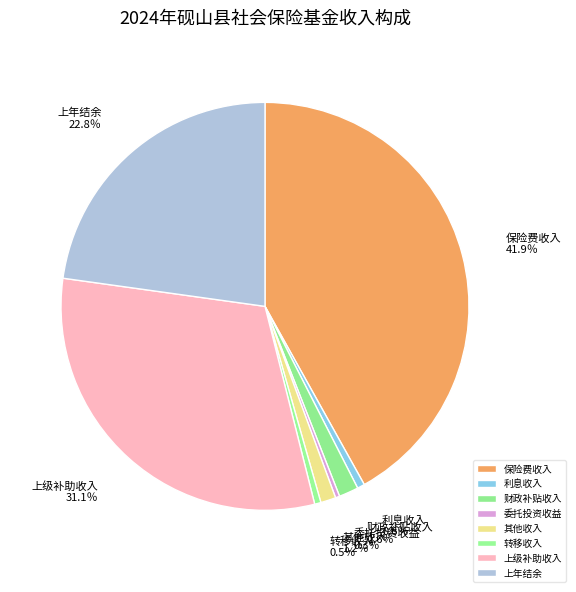

How many segments does this pie chart have?

8